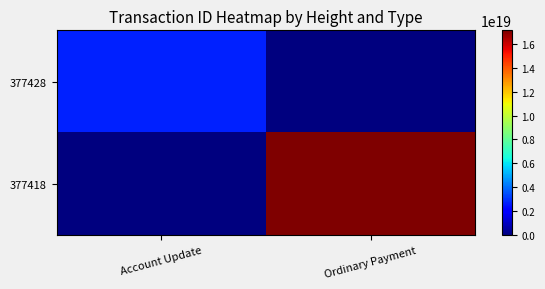

What is the maximum value shown in the chart?

17119756798909769728